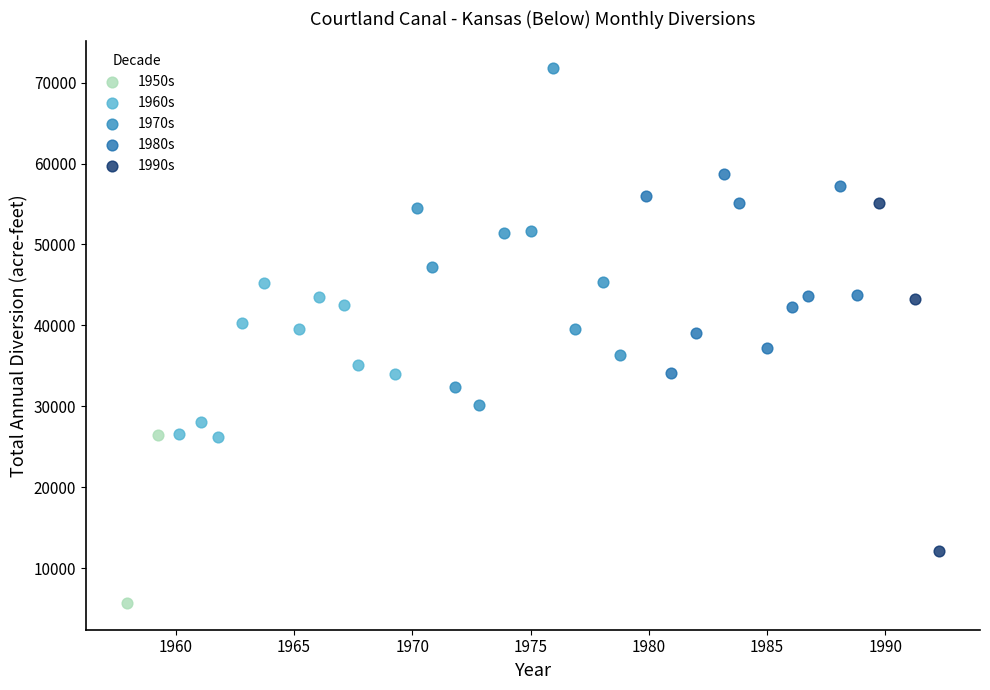

What are all the series names shown in the legend?

1950s, 1960s, 1970s, 1980s, 1990s